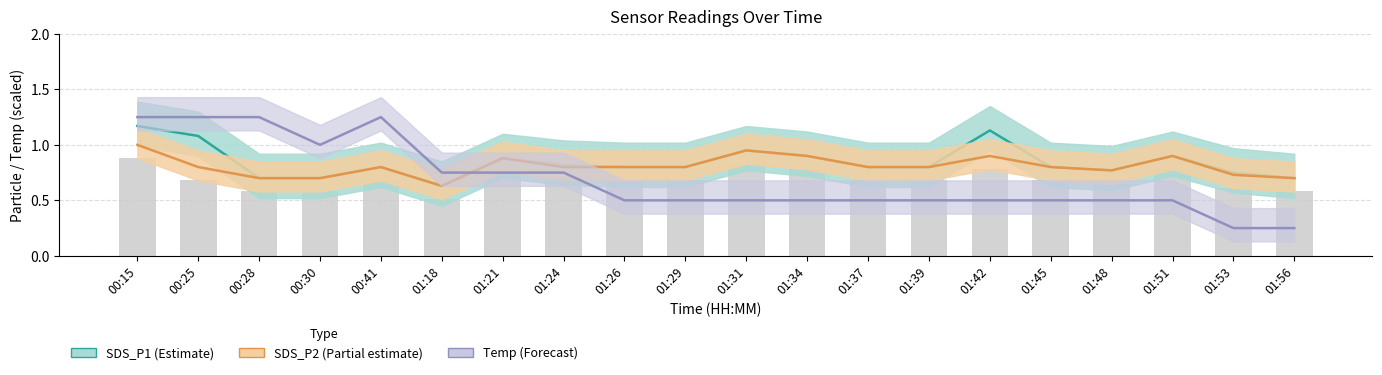

Rank the categories by SDS_P2 value from lowest to highest.

01:18, 00:28, 00:30, 01:56, 01:53, 01:48, 00:25, 00:41, 01:24, 01:26, 01:29, 01:37, 01:39, 01:45, 01:21, 01:34, 01:42, 01:51, 01:31, 00:15